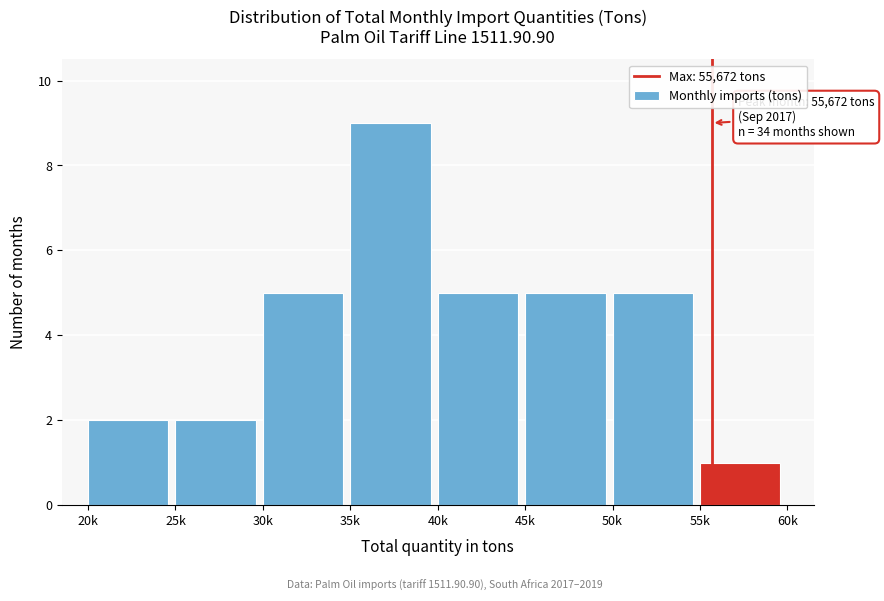

Reading right to left, transcribe all the data shown in this chart.

55k=1	50k=5	45k=5	40k=5	35k=9	30k=5	25k=2	20k=2